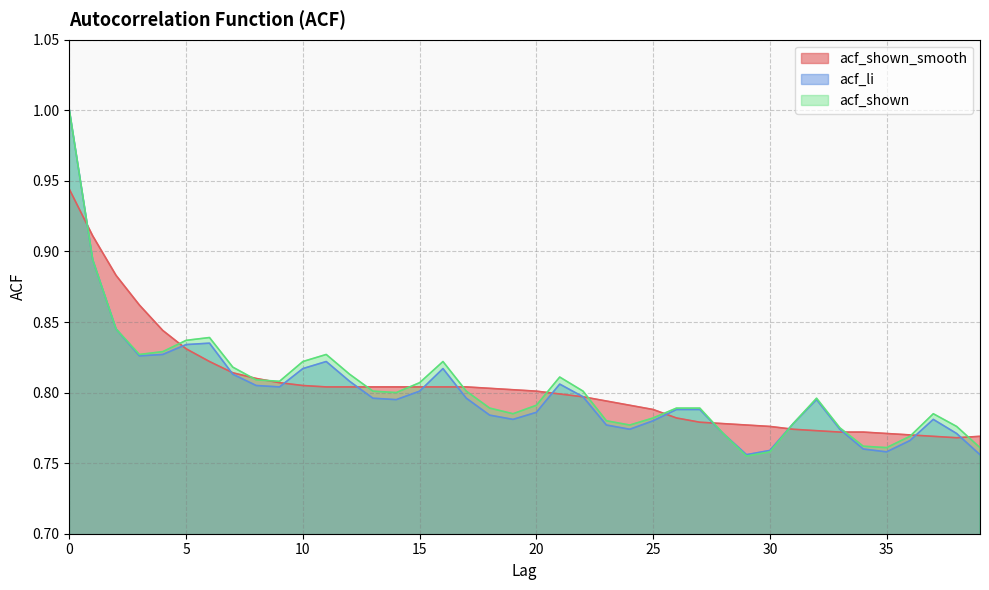

Reading left to right, what are all the values shown in this chart?

acf_shown_smooth: 0.9	0.9	0.9	0.9	0.8	0.8	0.8	0.8	0.8	0.8	0.8	0.8	0.8	0.8	0.8	0.8	0.8	0.8	0.8	0.8	0.8	0.8	0.8	0.8	0.8	0.8	0.8	0.8	0.8	0.8	0.8	0.8	0.8	0.8	0.8	0.8	0.8	0.8	0.8	0.8
acf_li: 1.0	0.9	0.8	0.8	0.8	0.8	0.8	0.8	0.8	0.8	0.8	0.8	0.8	0.8	0.8	0.8	0.8	0.8	0.8	0.8	0.8	0.8	0.8	0.8	0.8	0.8	0.8	0.8	0.8	0.8	0.8	0.8	0.8	0.8	0.8	0.8	0.8	0.8	0.8	0.8
acf_shown: 1.0	0.9	0.8	0.8	0.8	0.8	0.8	0.8	0.8	0.8	0.8	0.8	0.8	0.8	0.8	0.8	0.8	0.8	0.8	0.8	0.8	0.8	0.8	0.8	0.8	0.8	0.8	0.8	0.8	0.8	0.8	0.8	0.8	0.8	0.8	0.8	0.8	0.8	0.8	0.8